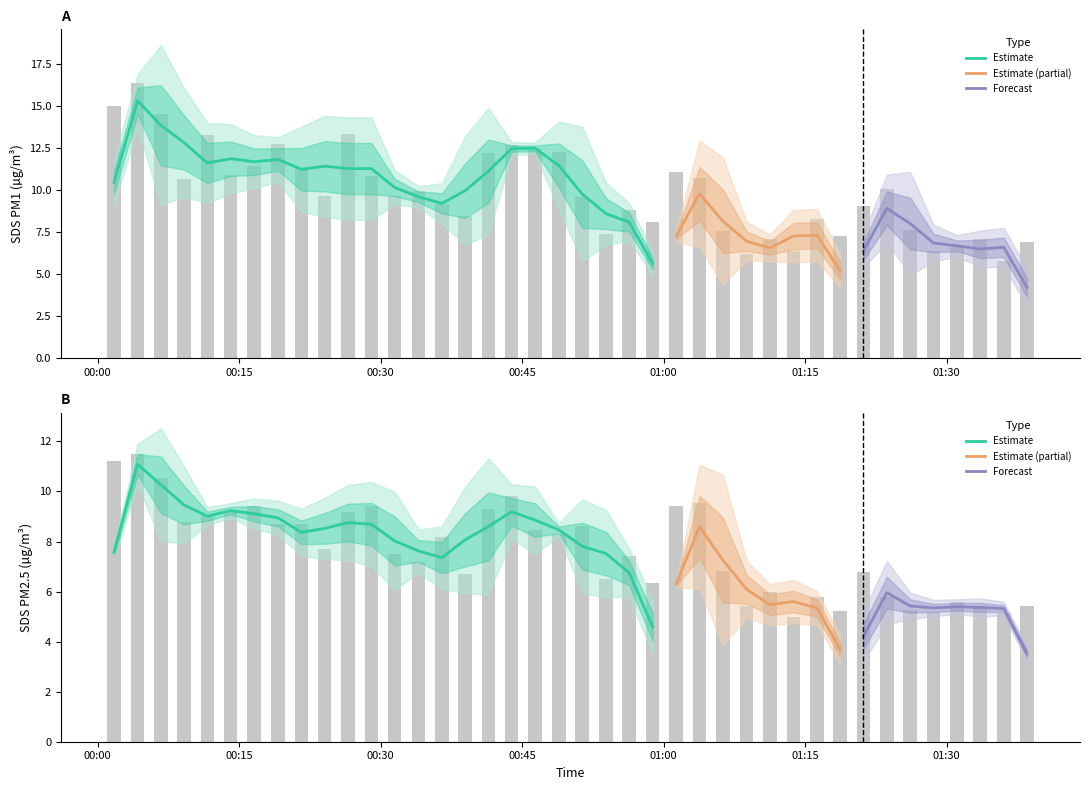

Where does the SDS_P1 series first go above 9?

00:00